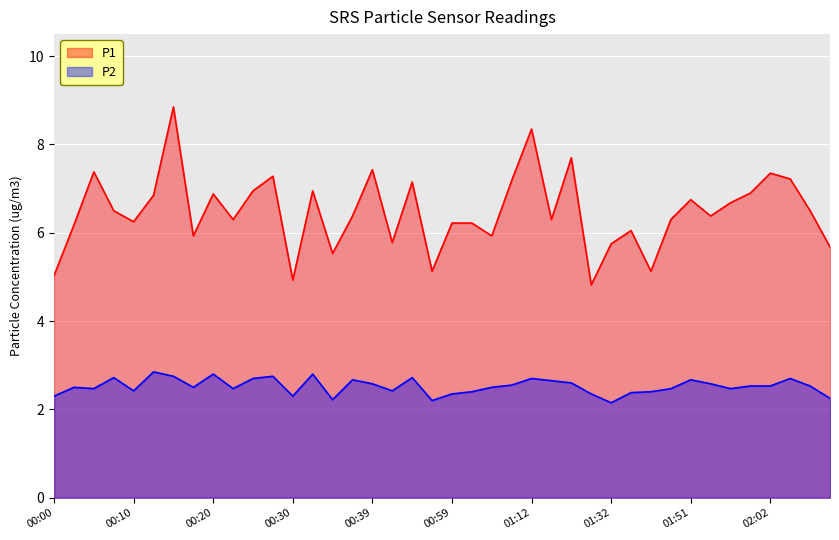

Where is the first local minimum for P1?

00:10